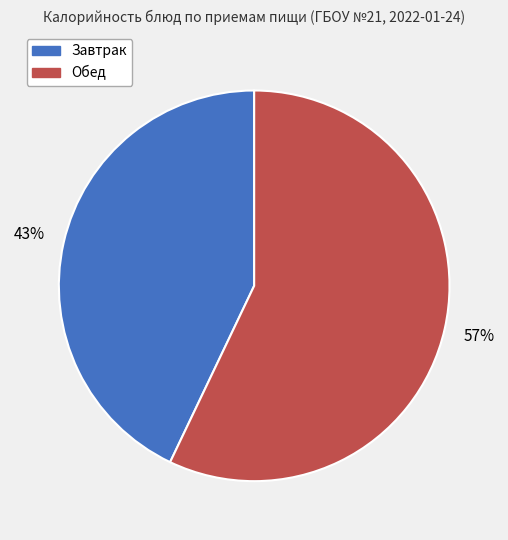

Which slice is the smallest?

Завтрак